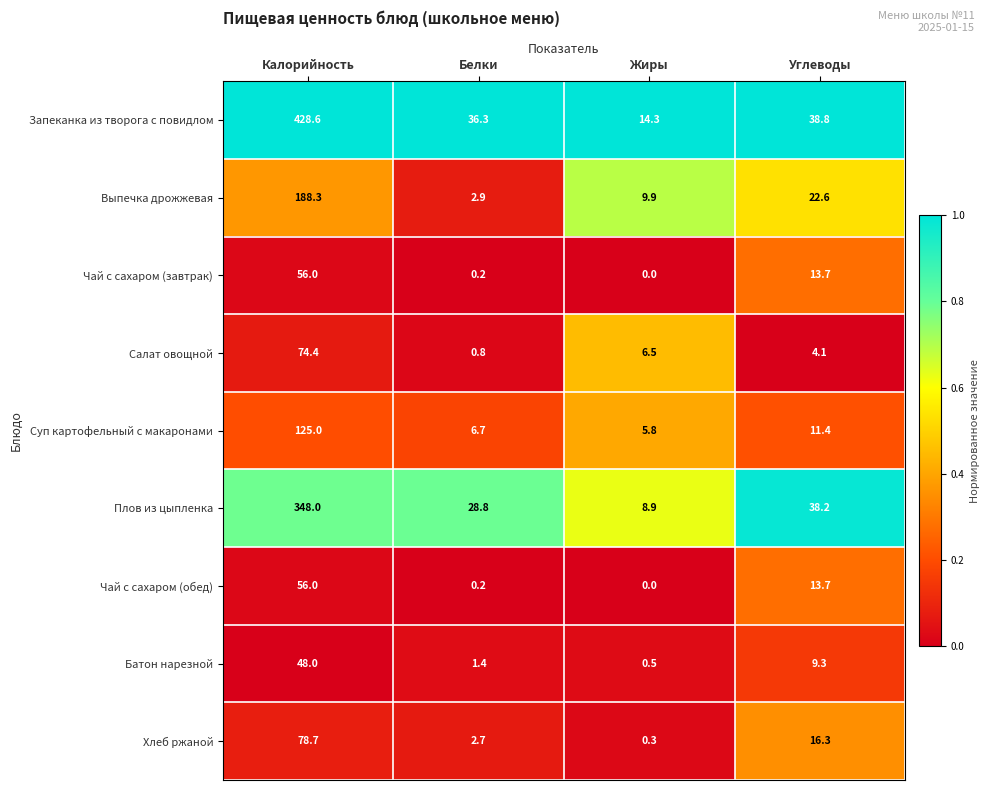

What is the spread (max minus min) of values at Жиры?

14.3